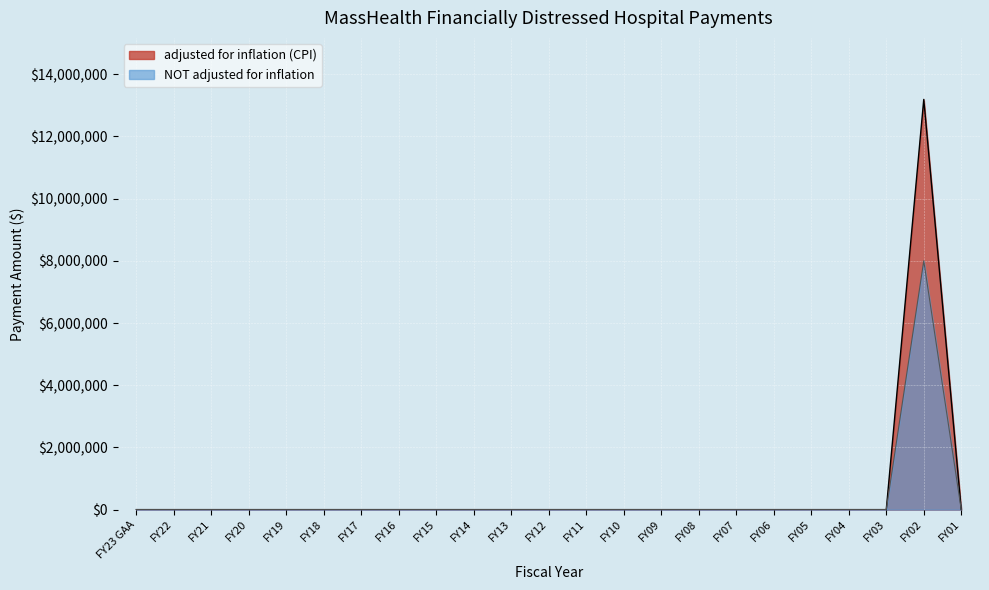

Rank the series by their maximum value, from highest to lowest.

adjusted for inflation (CPI), NOT adjusted for inflation